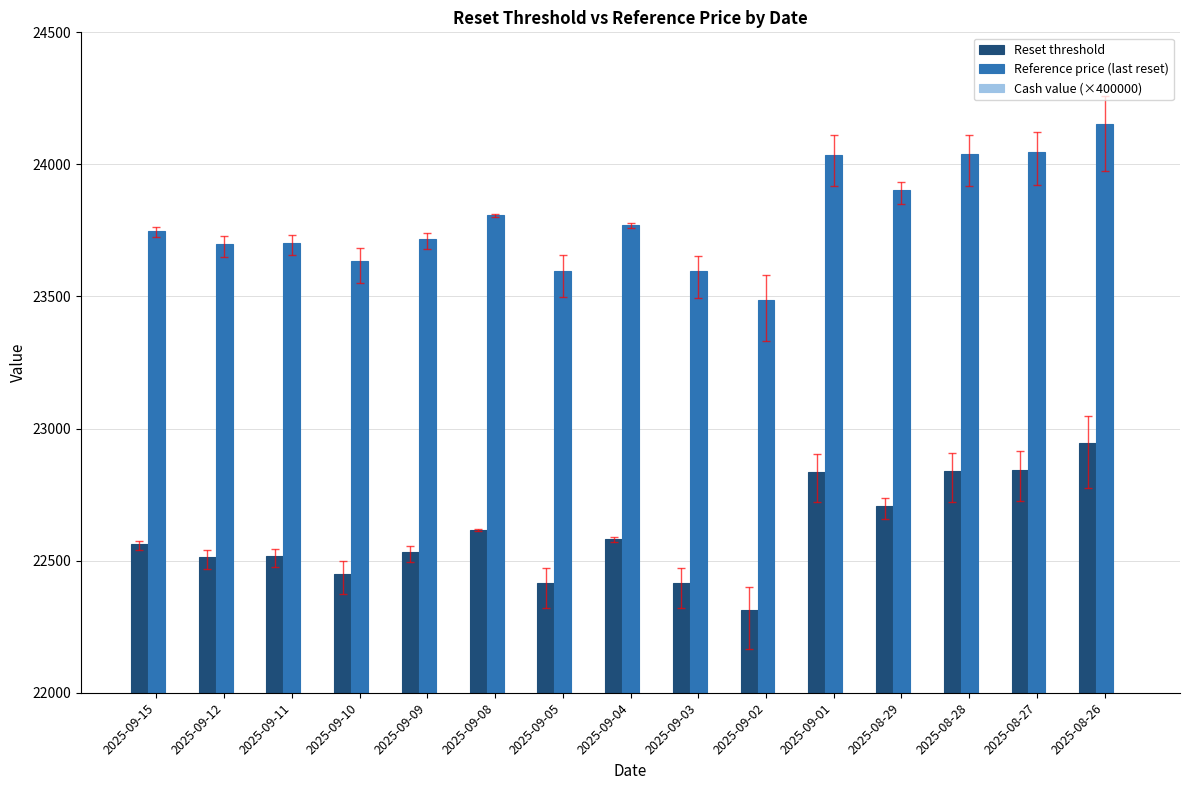

At which label does Reset threshold reach its minimum?

2025-09-02